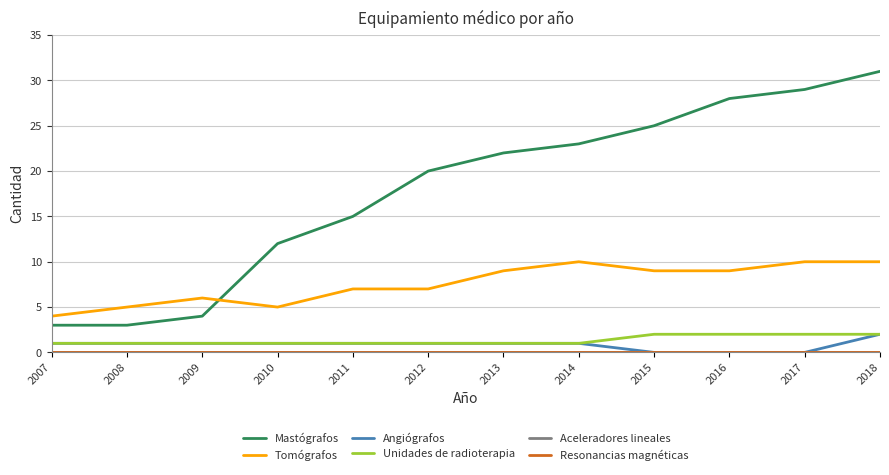

Between 2008 and 2016, which series saw the biggest shift?

Mastógrafos